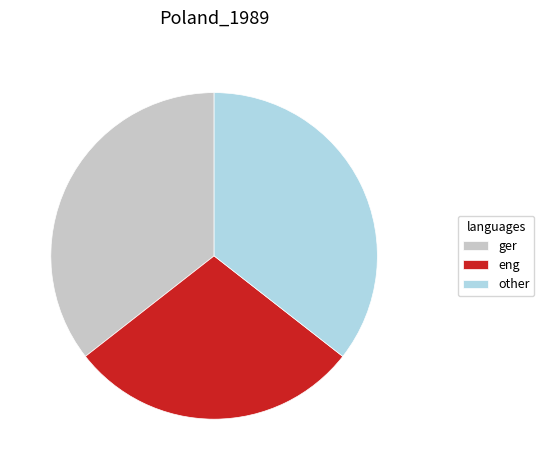

How many slices are in this pie chart?

3